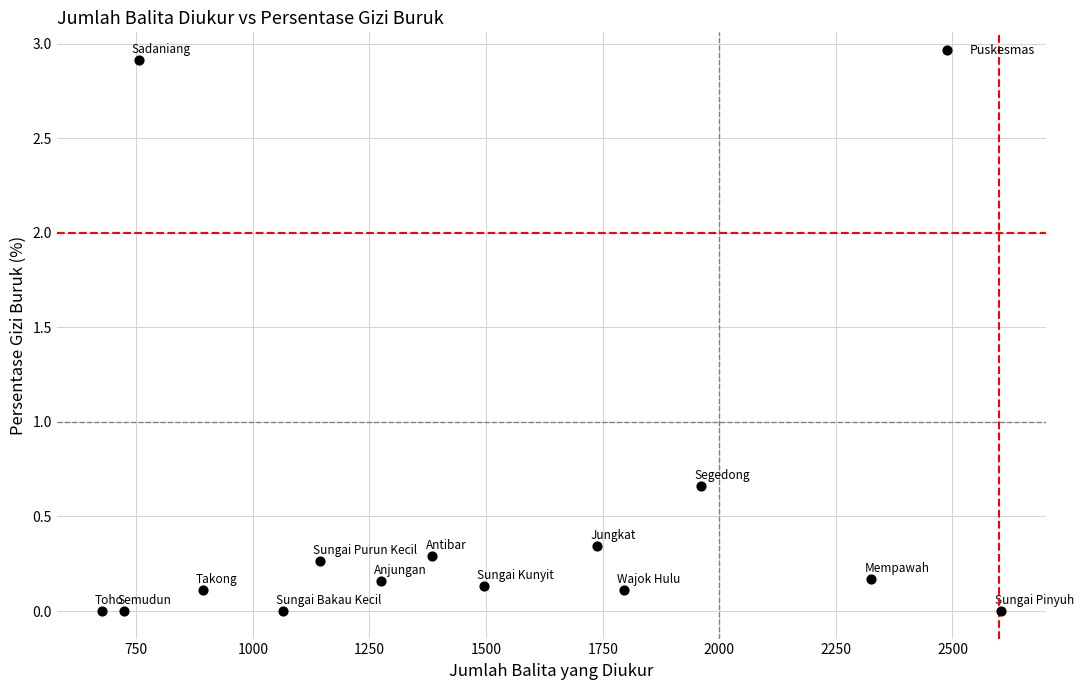

What is the range of X values (max minus min)?

1929.0